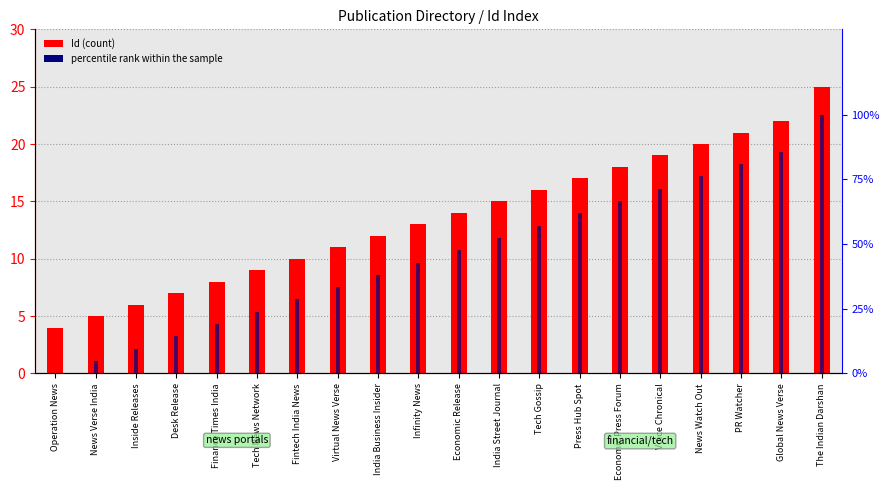

What is the difference between the maximum and minimum values in the Id series?

21.0